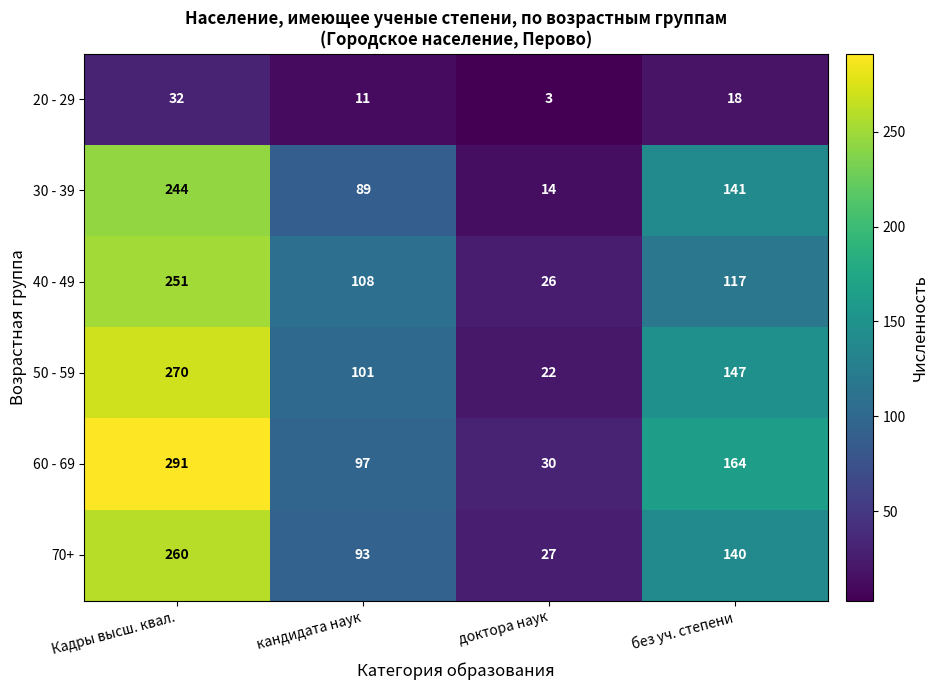

Which series changed the most between кандидата наук and доктора наук?

40 - 49